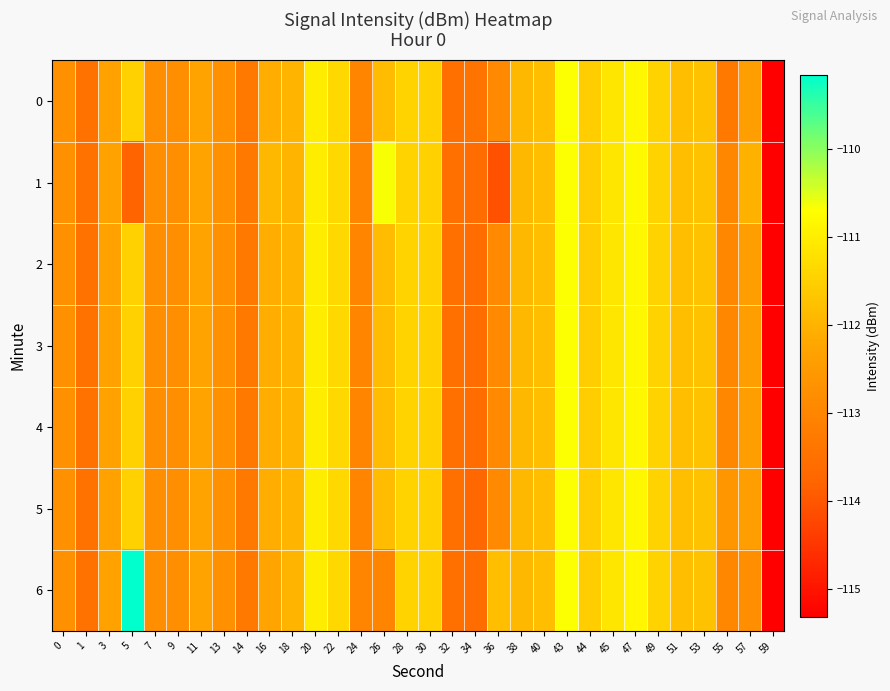

At how many categories does at least one series exceed -111?

5